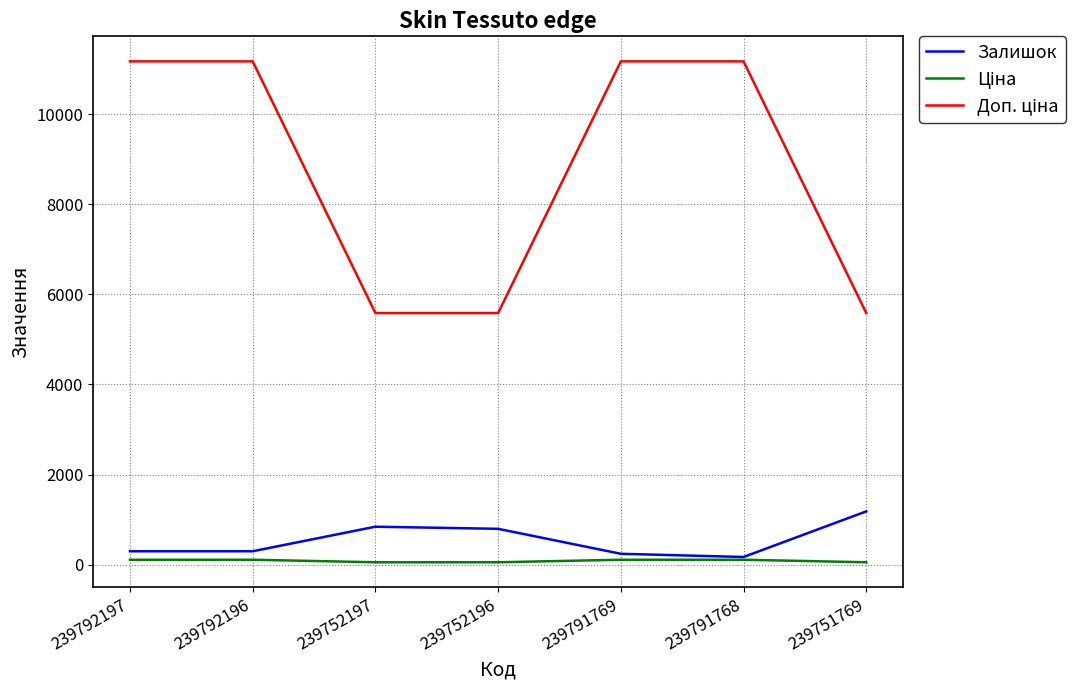

At which label does Залишок reach its peak?

239751769